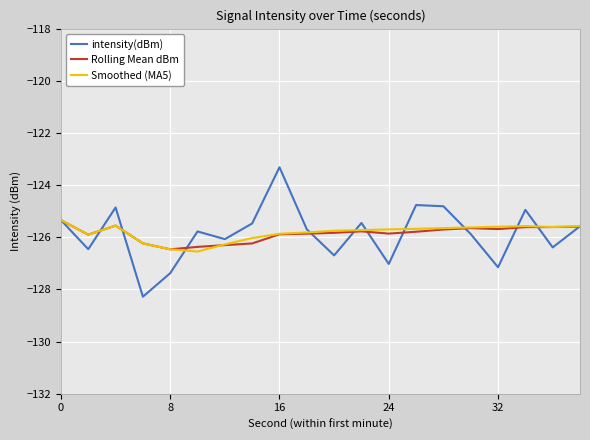

What is the greatest value displayed?

-123.3